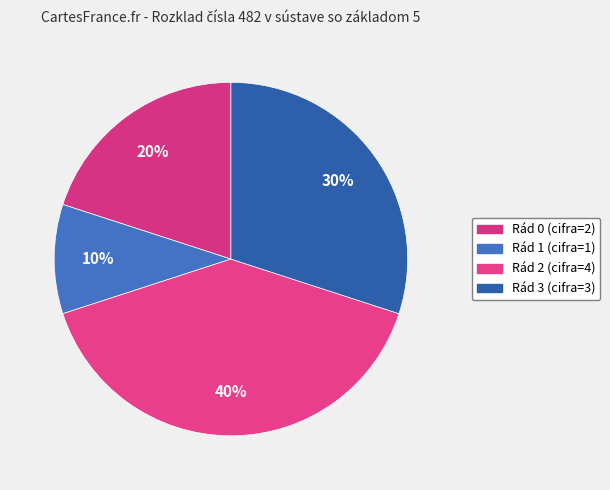

How many slices are in this pie chart?

4